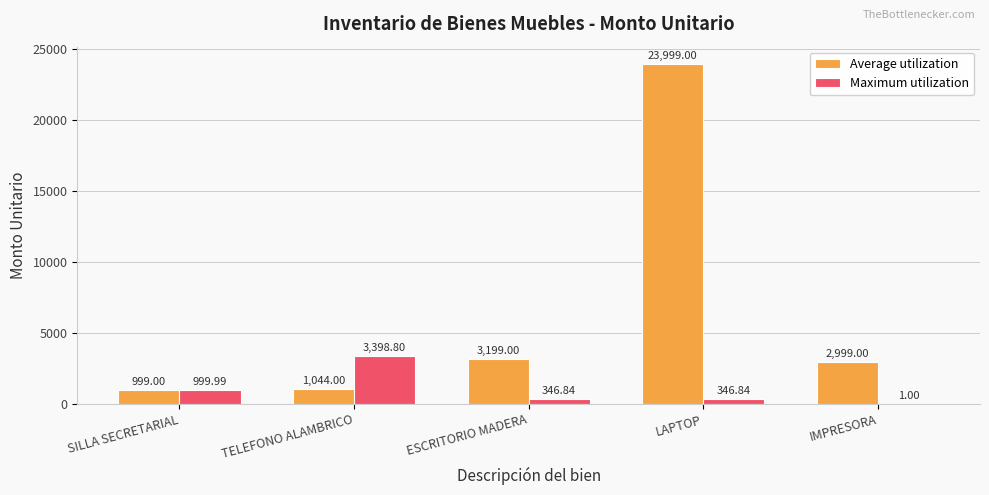

Count the number of categories in the chart.

5